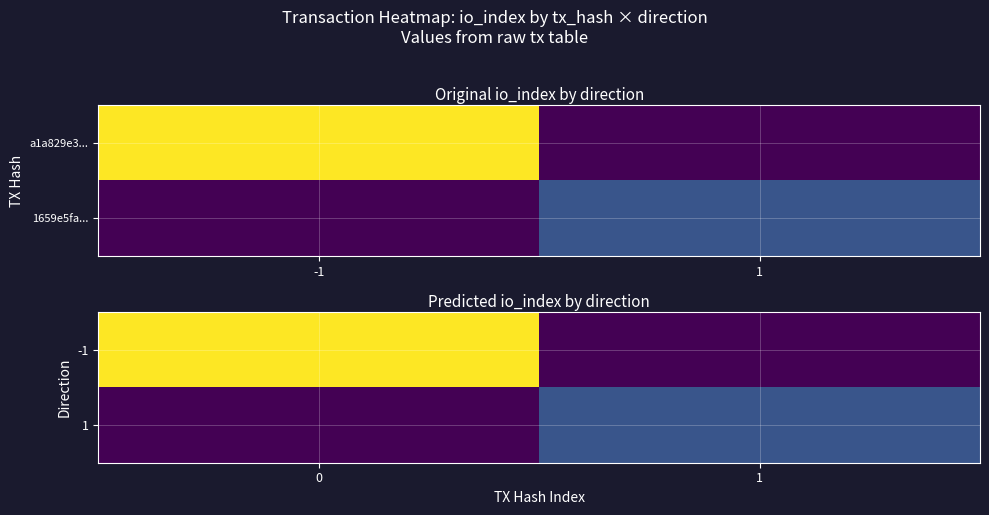

What is the maximum value for -1?

19